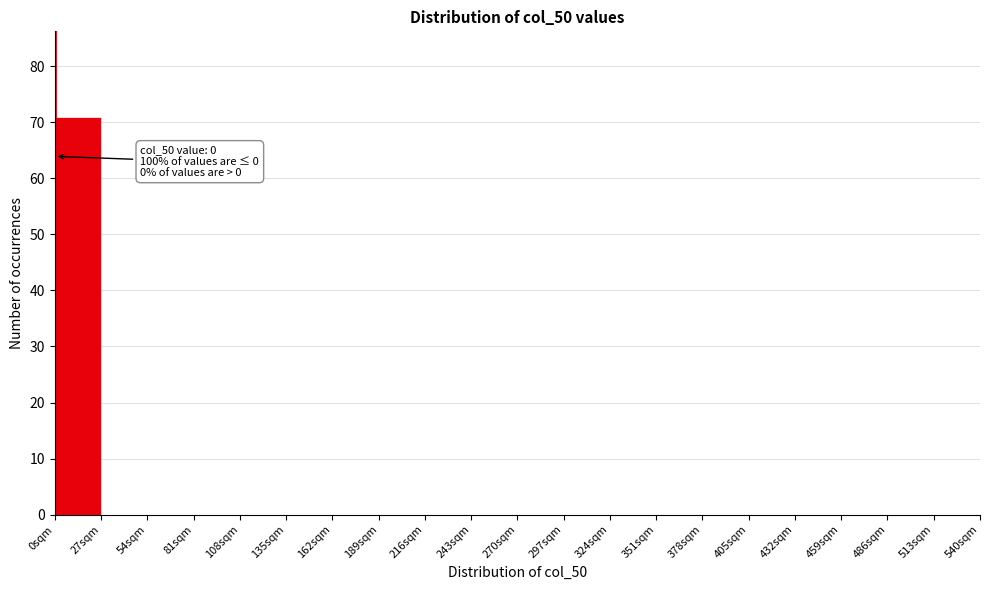

Over which range of the x-axis is the bar tallest?

0 to 27